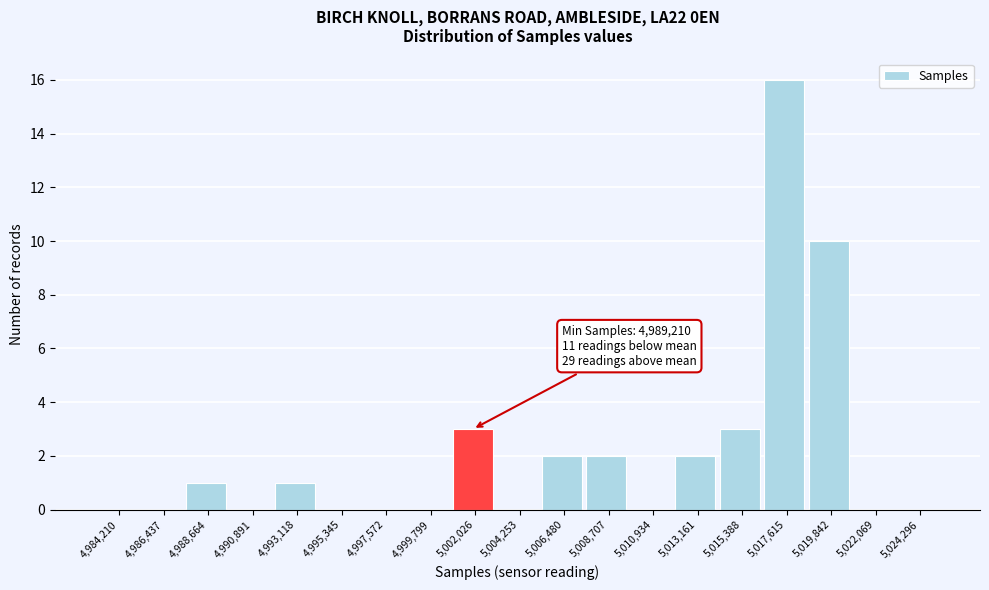

Reading left to right, extract all data points from this chart.

4,984,210=0	4,986,437=0	4,988,664=1	4,990,891=0	4,993,118=1	4,995,345=0	4,997,572=0	4,999,799=0	5,002,026=3	5,004,253=0	5,006,480=2	5,008,707=2	5,010,934=0	5,013,161=2	5,015,388=3	5,017,615=16	5,019,842=10	5,022,069=0	5,024,296=0